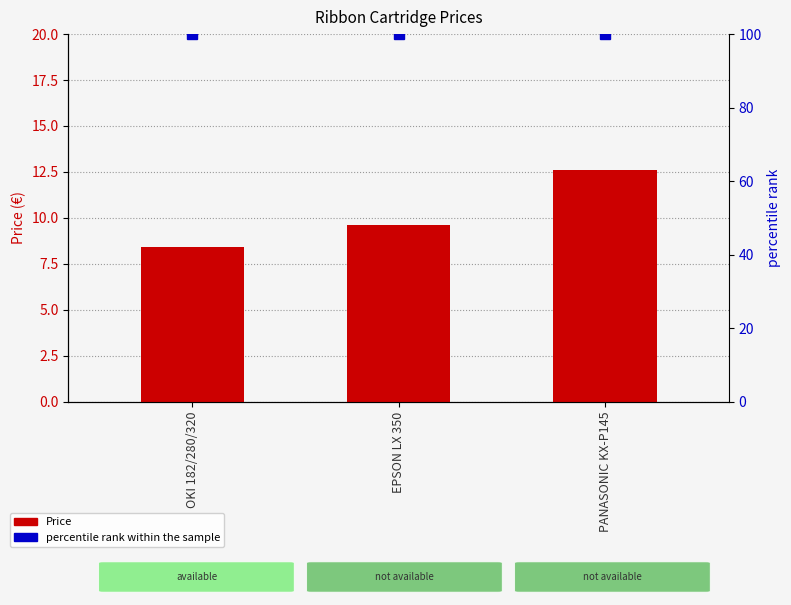

Reading left to right, transcribe all the data shown in this chart.

Price: OKI 182/280/320=8.4	EPSON LX 350=9.6	PANASONIC KX-P145=12.6
percentile rank within the sample: OKI 182/280/320=100.0	EPSON LX 350=100.0	PANASONIC KX-P145=100.0